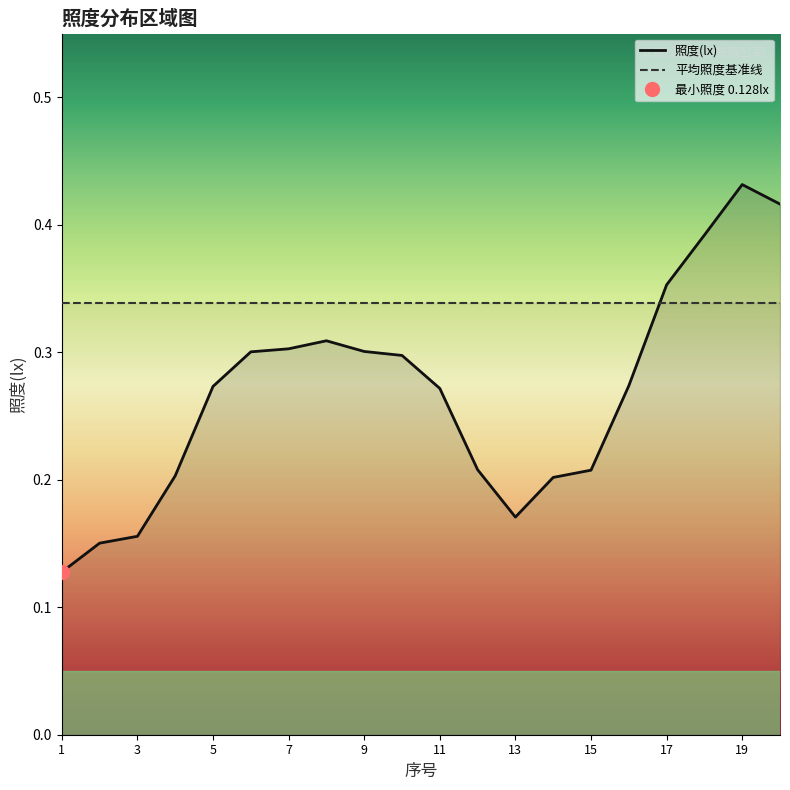

List the labels in order of value, smallest first.

1, 2, 3, 13, 14, 4, 15, 12, 11, 5, 16, 10, 6, 9, 7, 8, 17, 18, 20, 19